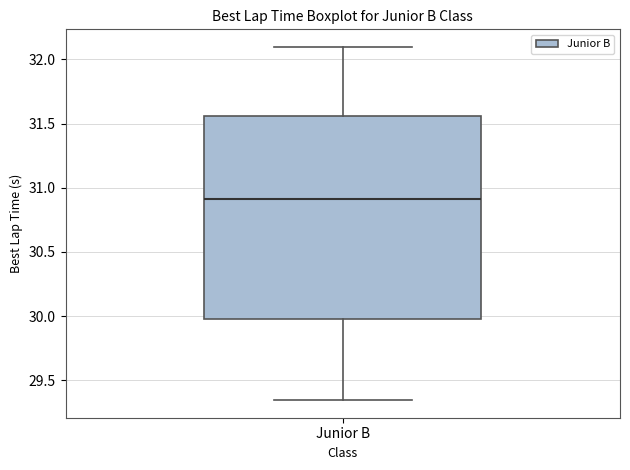

Where does the median line of the box for Junior B sit on the y-axis? The values are not printed on the chart, so give them approximately, as read against the axis.

30.90